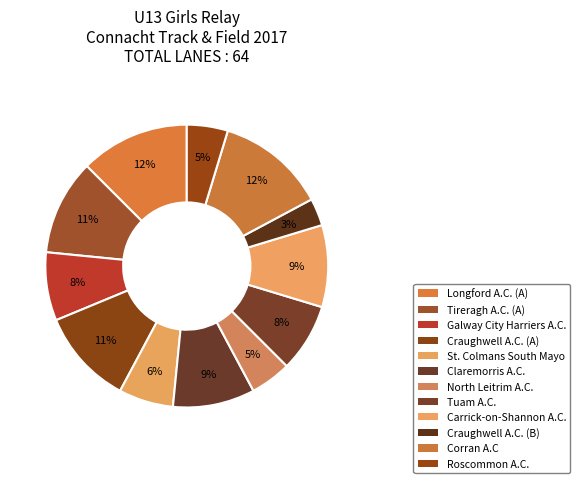

Rank the categories by value from highest to lowest.

Longford A.C. (A), Corran A.C, Tireragh A.C. (A), Craughwell A.C. (A), Claremorris A.C., Carrick-on-Shannon A.C., Galway City Harriers A.C., Tuam A.C., St. Colmans South Mayo, North Leitrim A.C., Roscommon A.C., Craughwell A.C. (B)